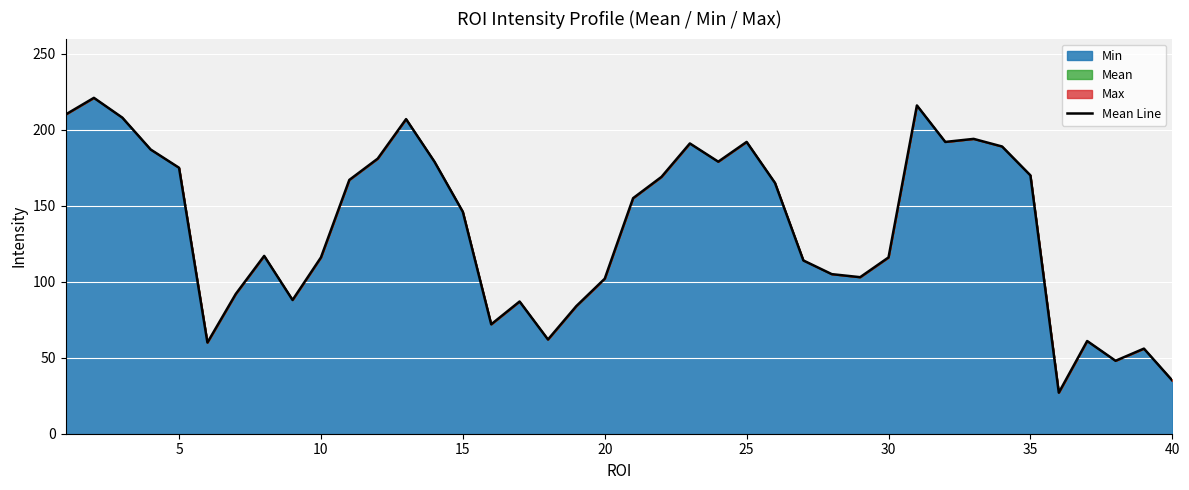

What is the average value?

136